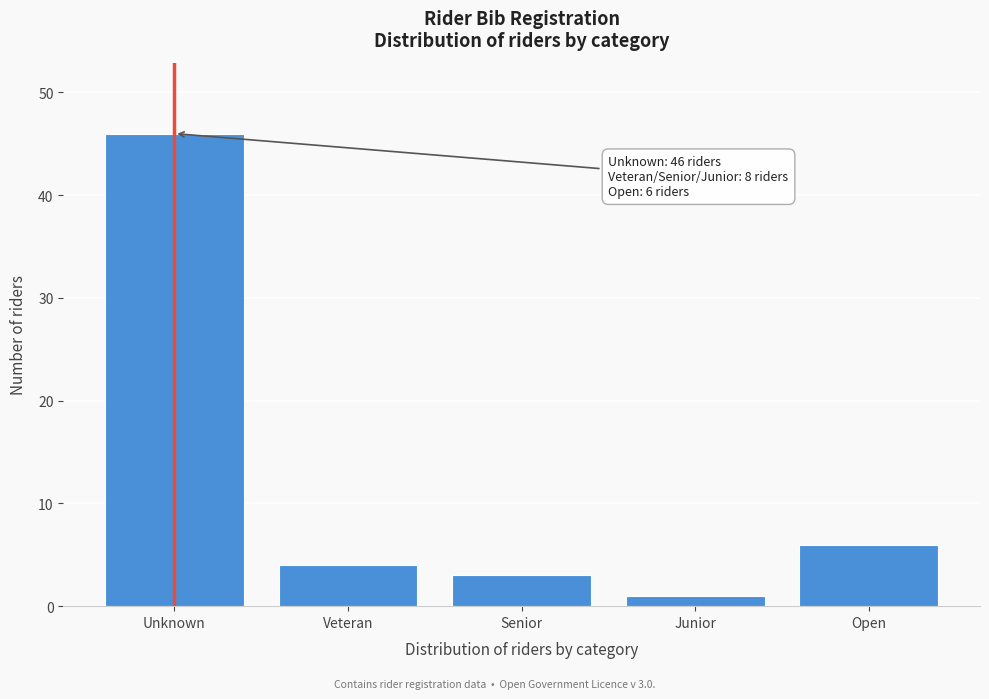

Reading left to right, extract all data points from this chart.

46	4	3	1	6